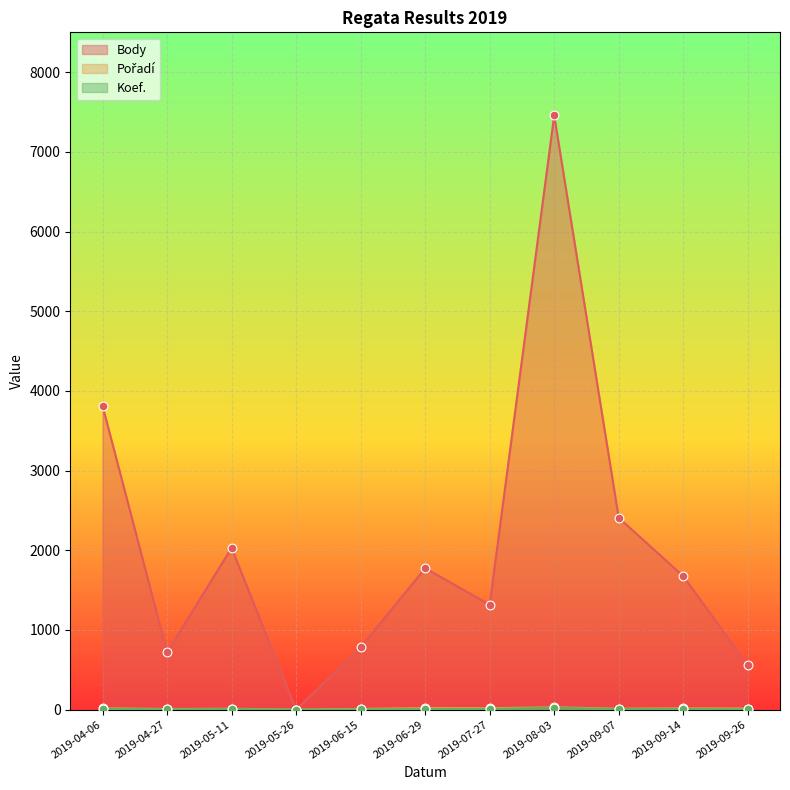

What are all the series names shown in the legend?

Body, Pořadí, Koef.